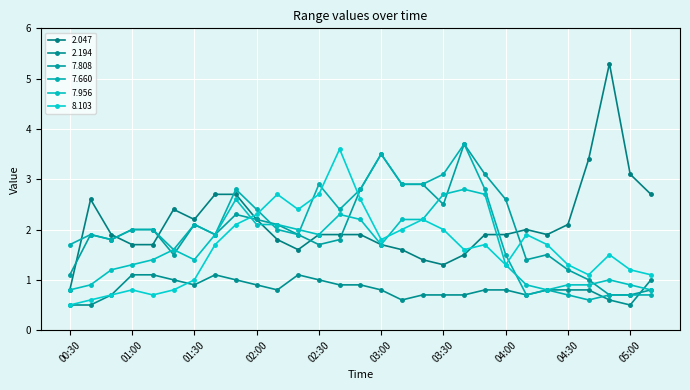

What is the value of the 7.660 point at the 28th from the left?

0.7